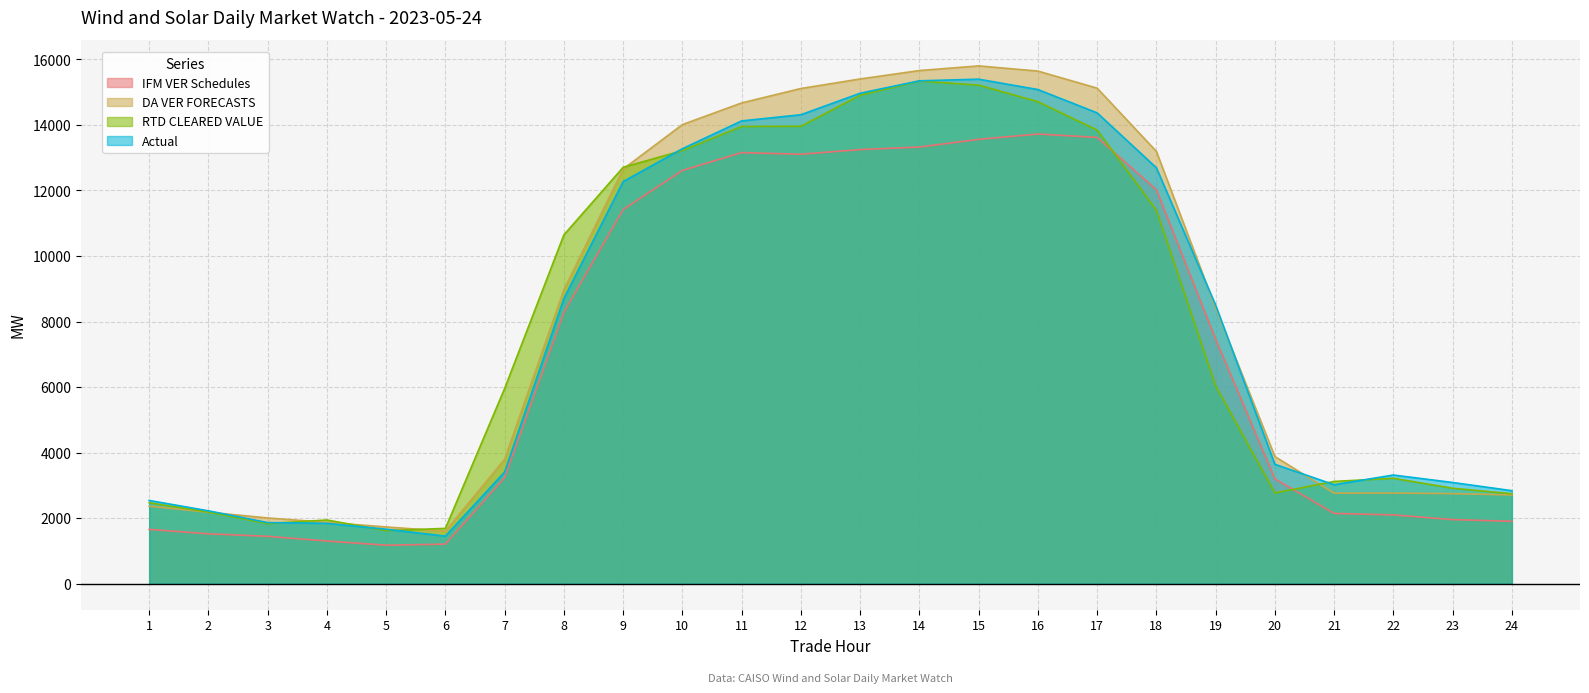

Which series has the largest total across all categories?

DA VER FORECASTS